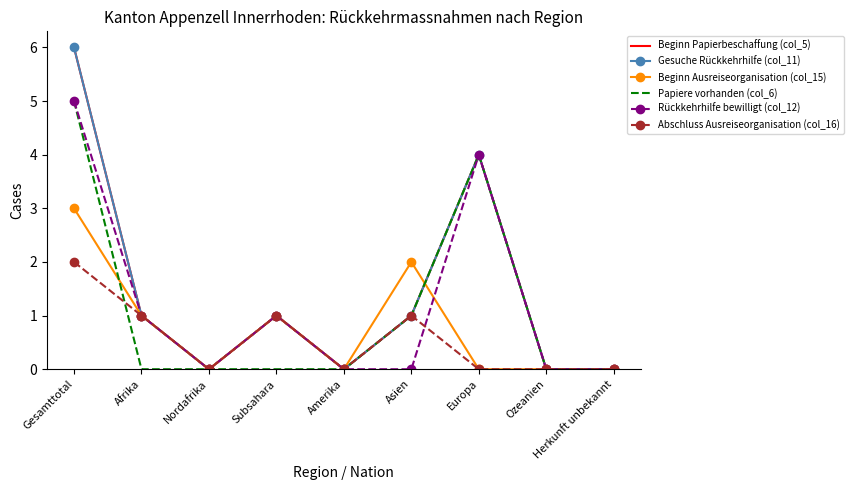

At which label is Gesuche Rückkehrhilfe (col_11) closest to 3?

Europa